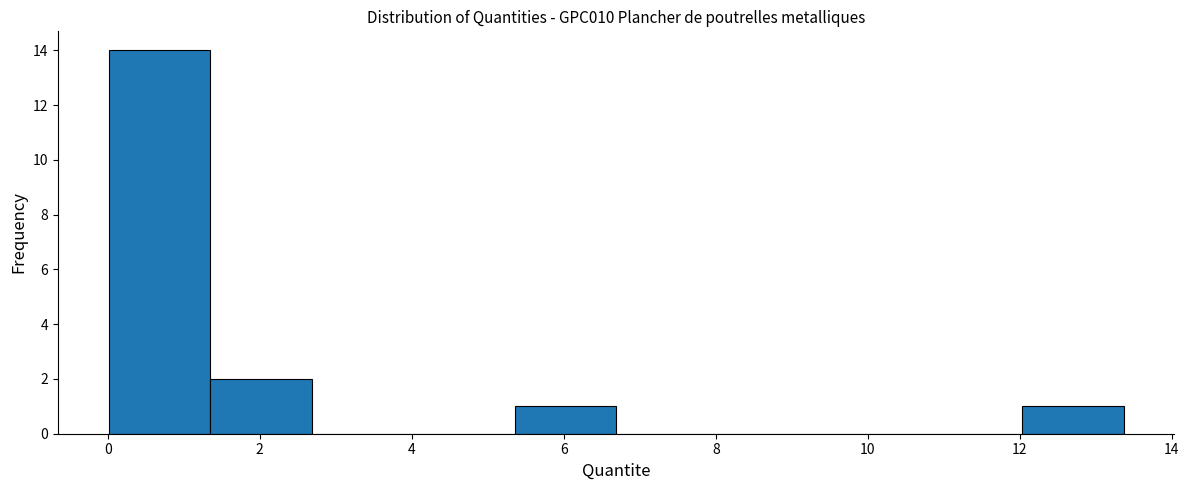

Which range on the x-axis has the tallest bar?

0.0 to 1.4